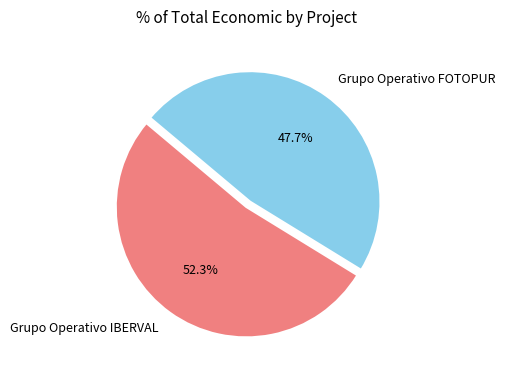

Rank the categories by value from lowest to highest.

Grupo Operativo FOTOPUR, Grupo Operativo IBERVAL